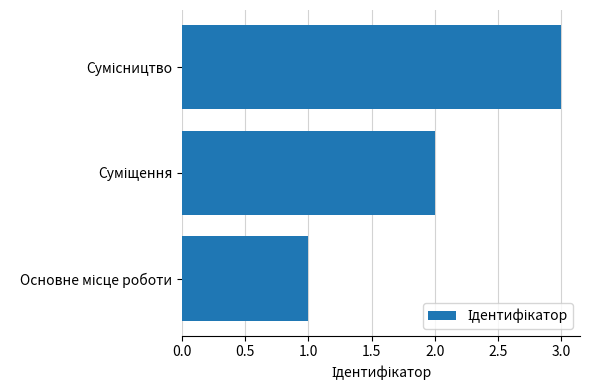

What is the maximum value shown in the chart?

3